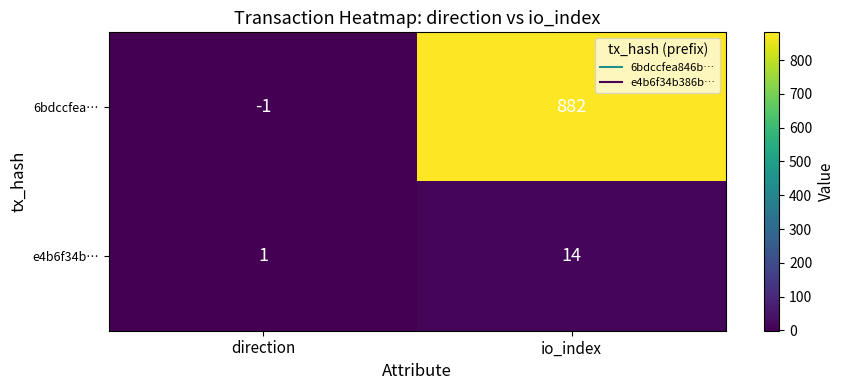

What is the total value across all series at io_index?

896